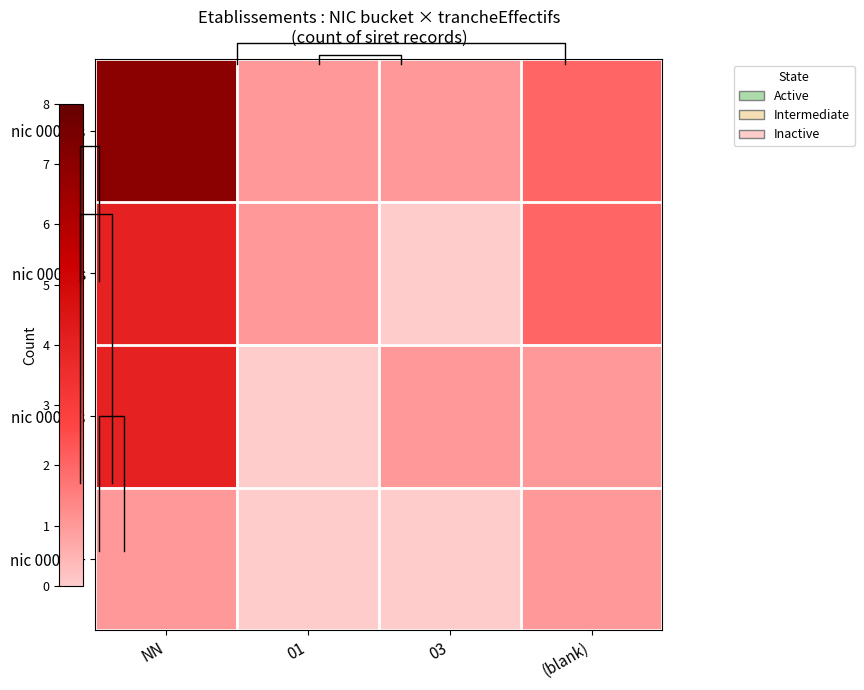

True or false: nic 00010s has a value of 2 at (blank).

True